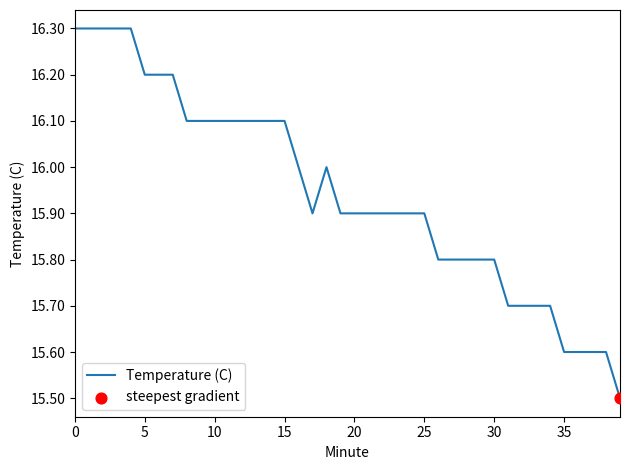

What is the difference between the maximum and minimum values?

0.8